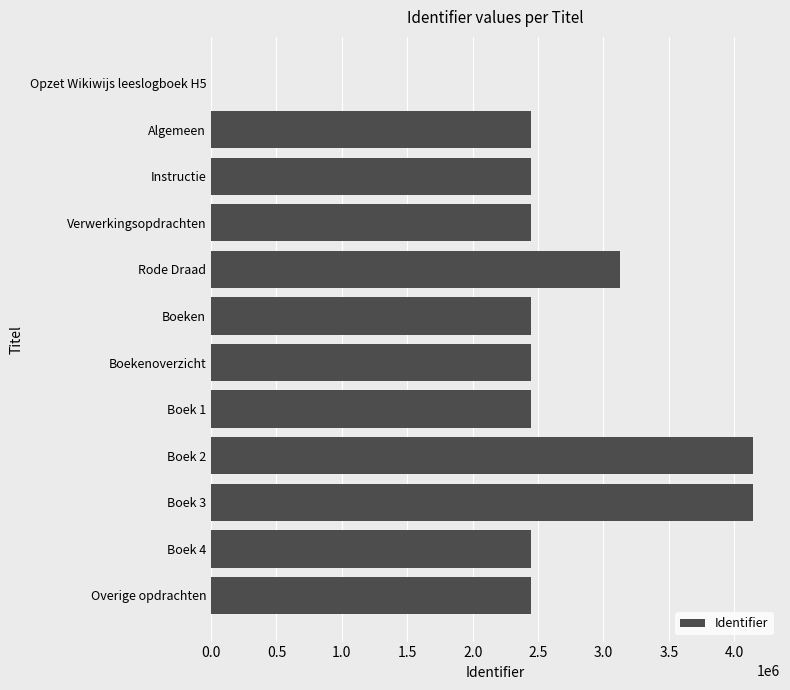

How many series are shown in this chart?

1